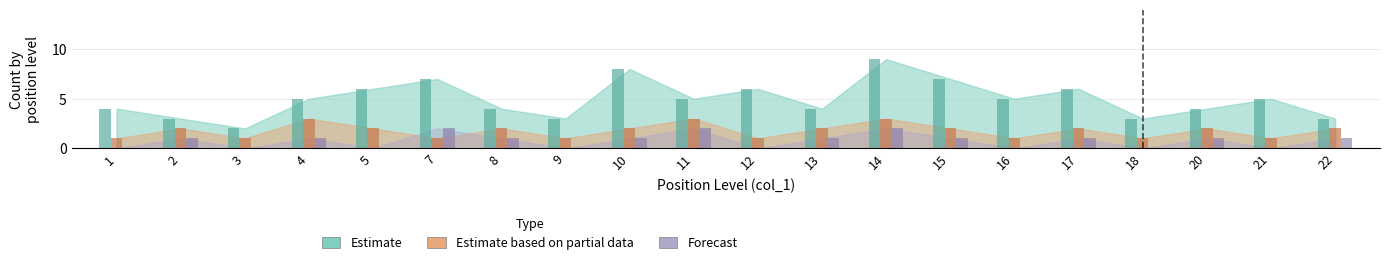

Which category has the highest value across all series?

14